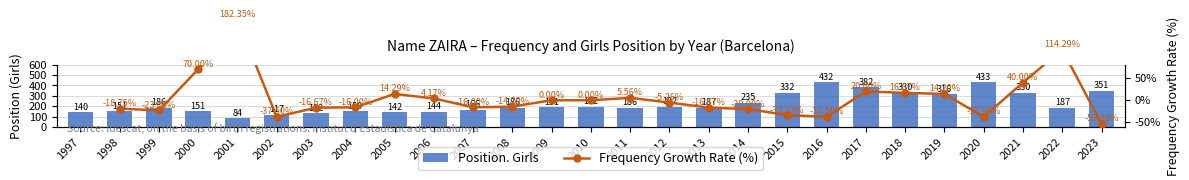

At which category does the chart reach its peak across all series?

2020